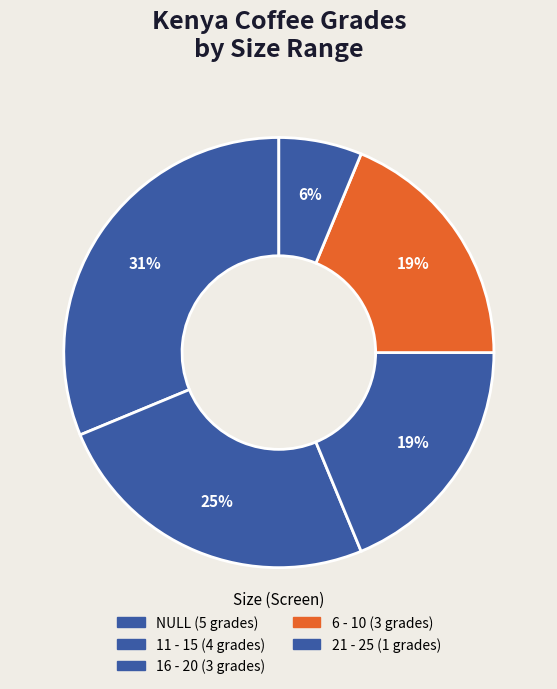

What is the largest slice in the pie chart?

NULL